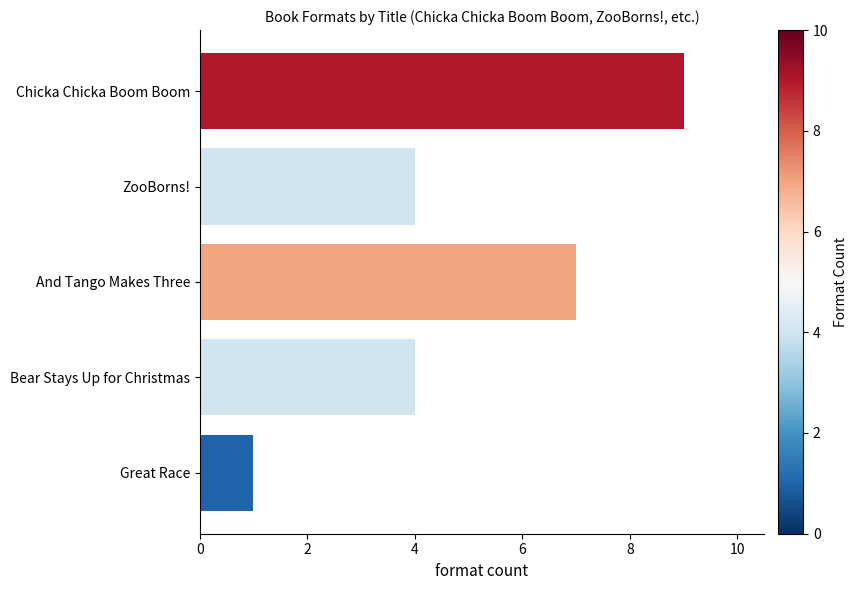

Which label corresponds to the largest value in the chart?

Chicka Chicka Boom Boom